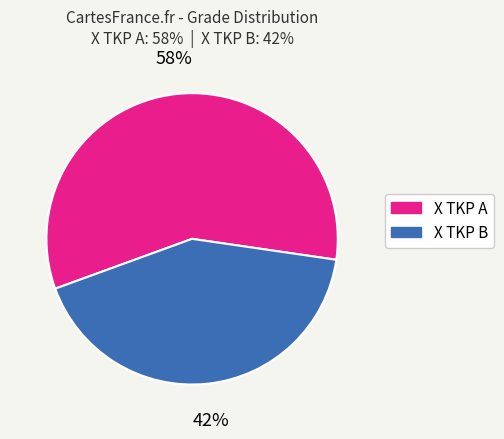

To the nearest percent, what percentage of the pie is X TKP A?

58%